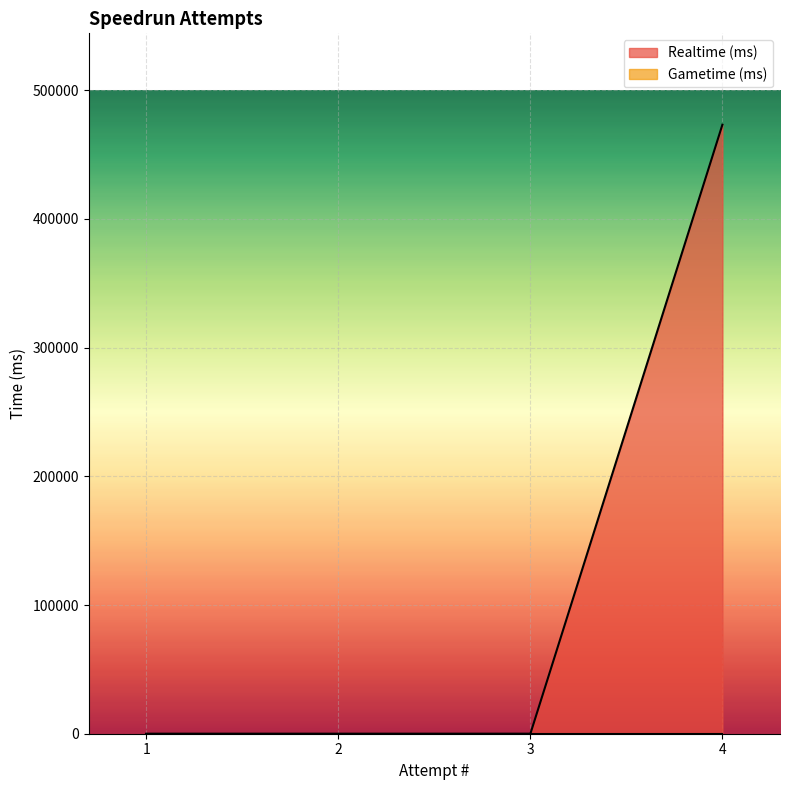

How many lines are shown in the chart?

2